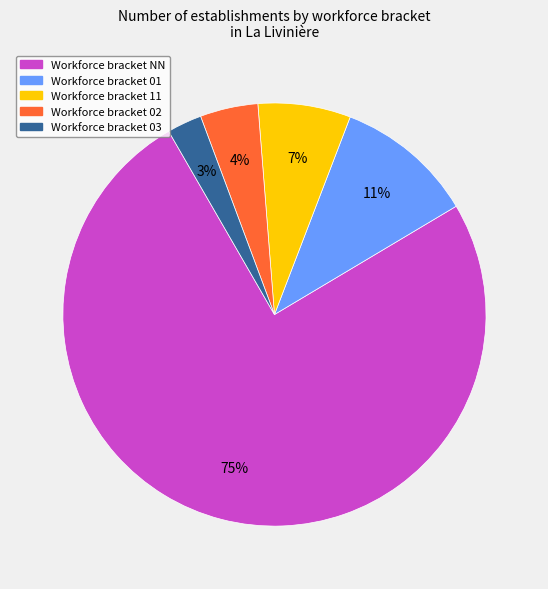

To the nearest percent, what is the average slice percentage?

20%